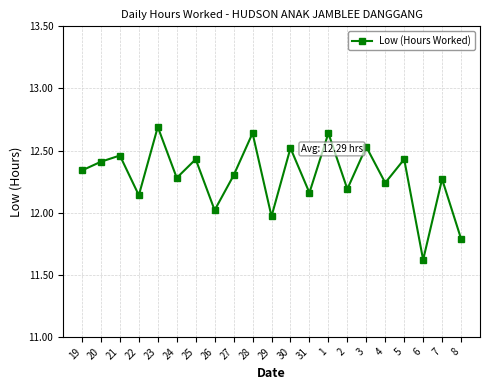

How many data points are above 12?

18